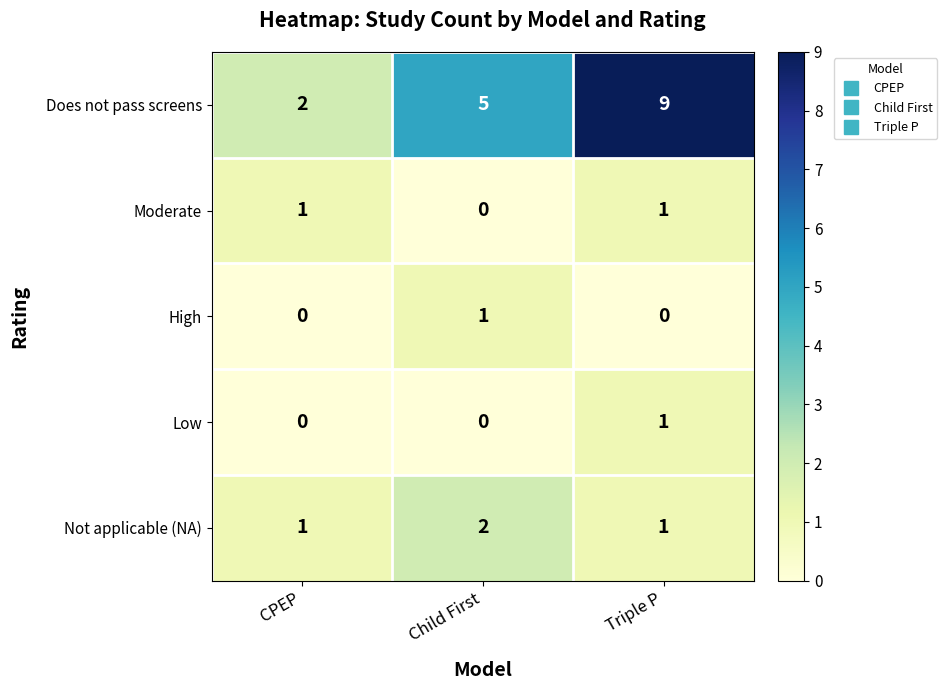

What is the difference between the maximum and minimum values in the Does not pass screens series?

7